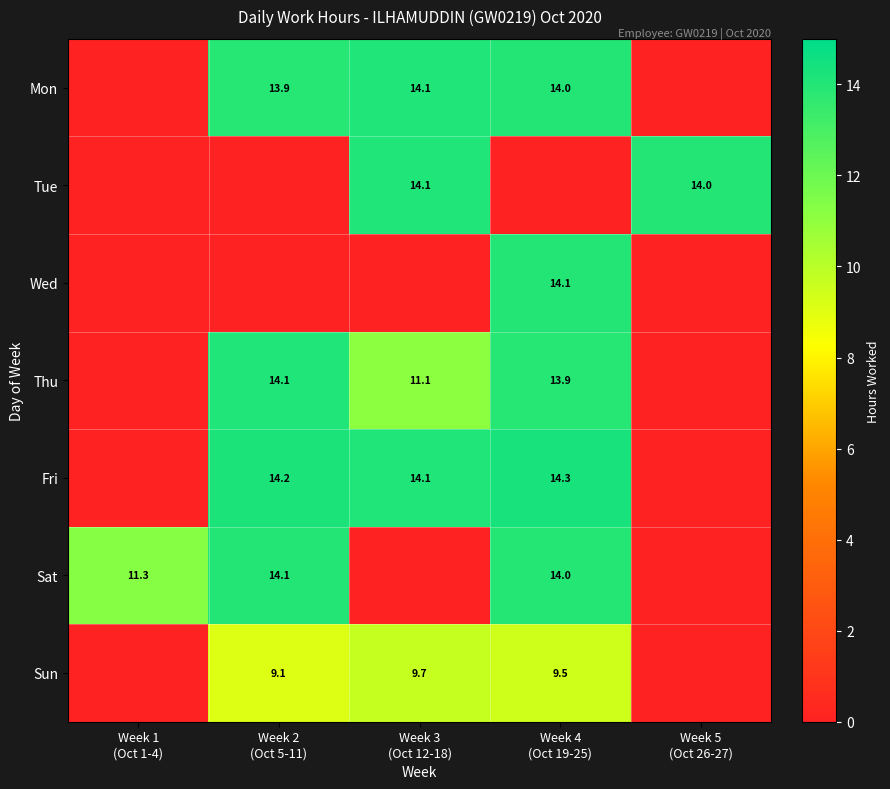

List the labels in order of Sat value, smallest first.

Week 3 (Oct 12-18), Week 5 (Oct 26-27), Week 1 (Oct 1-4), Week 4 (Oct 19-25), Week 2 (Oct 5-11)